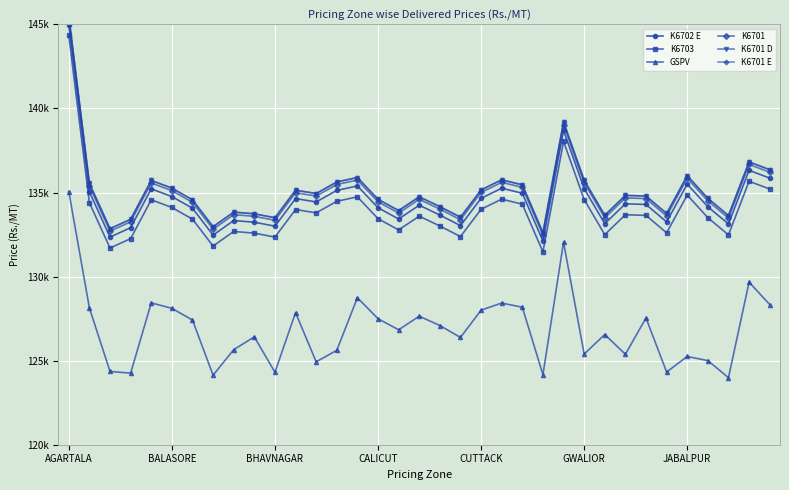

What are all the series names shown in the legend?

K6702 E, K6703, GSPV, K6701, K6701 D, K6701 E